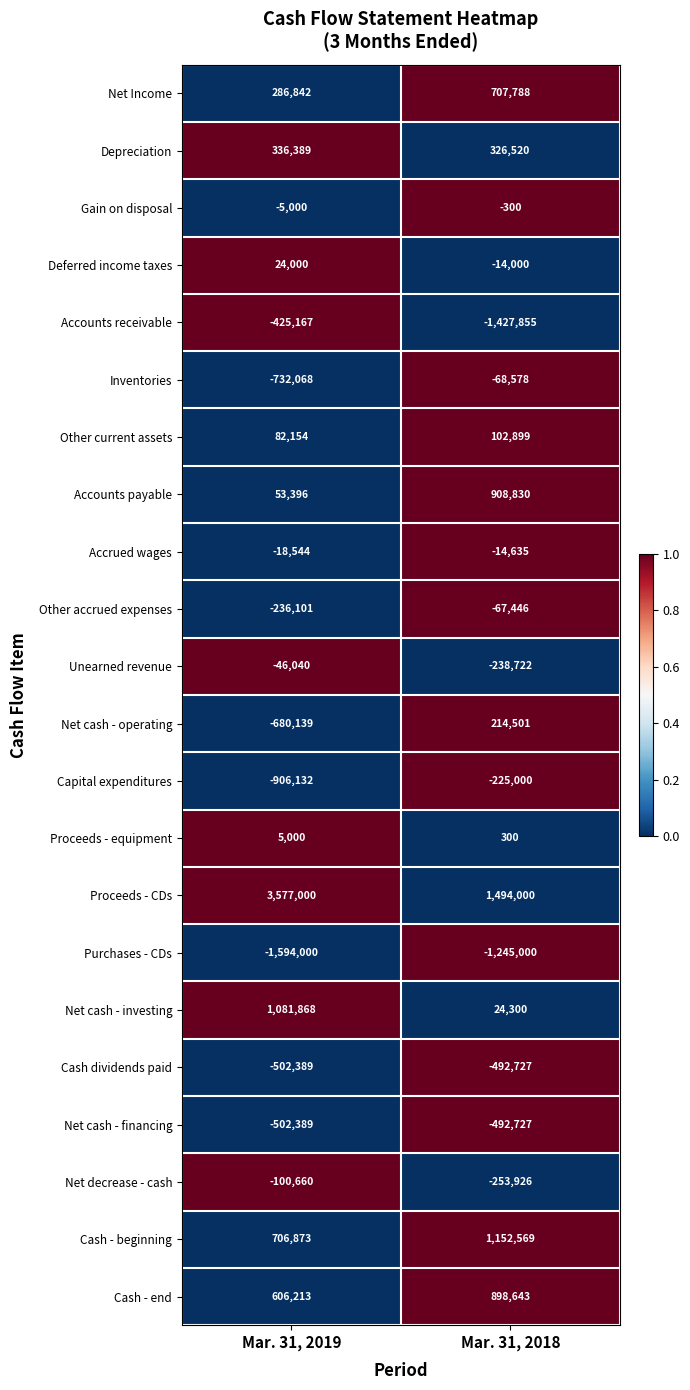

Count the number of data series in this chart.

22